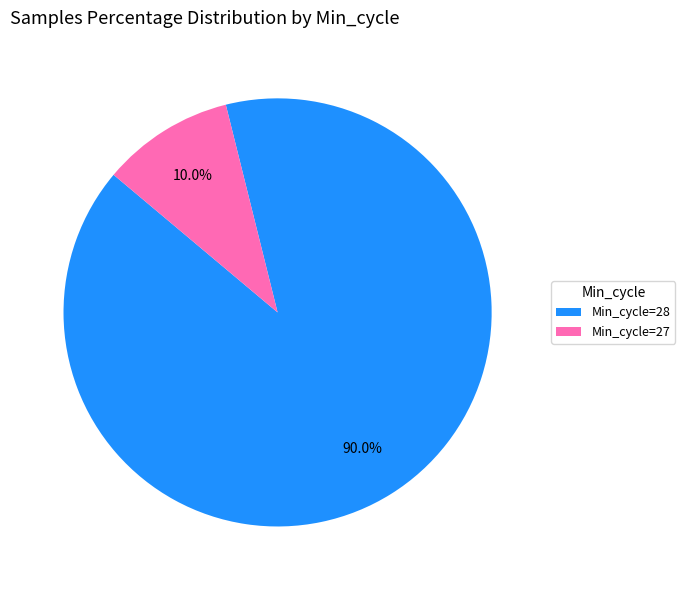

Does Min_cycle=27 account for over 50% of the chart?

No